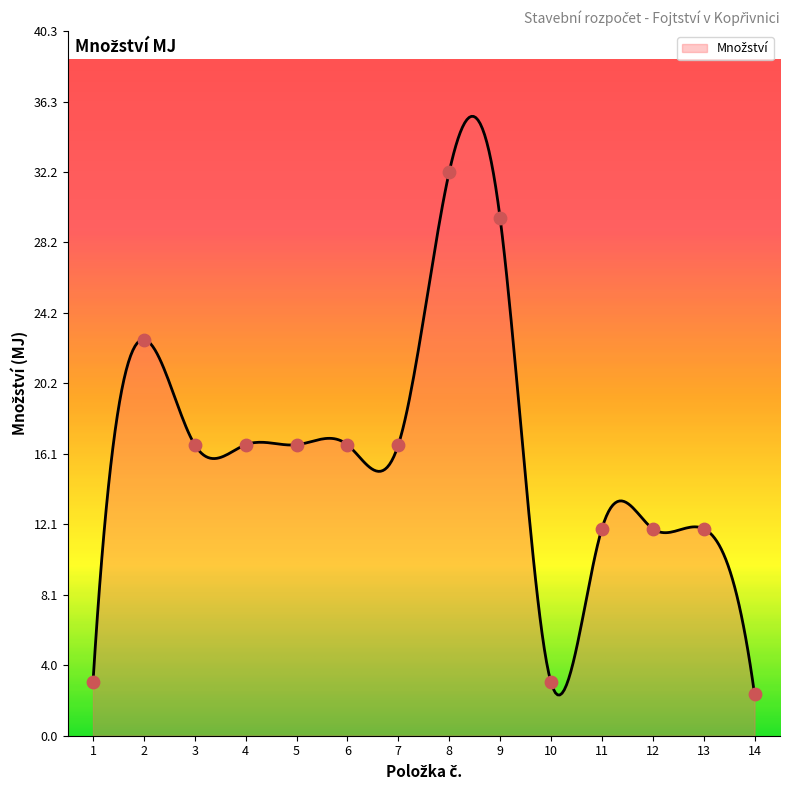

What is the maximum value shown in the chart?

35.4